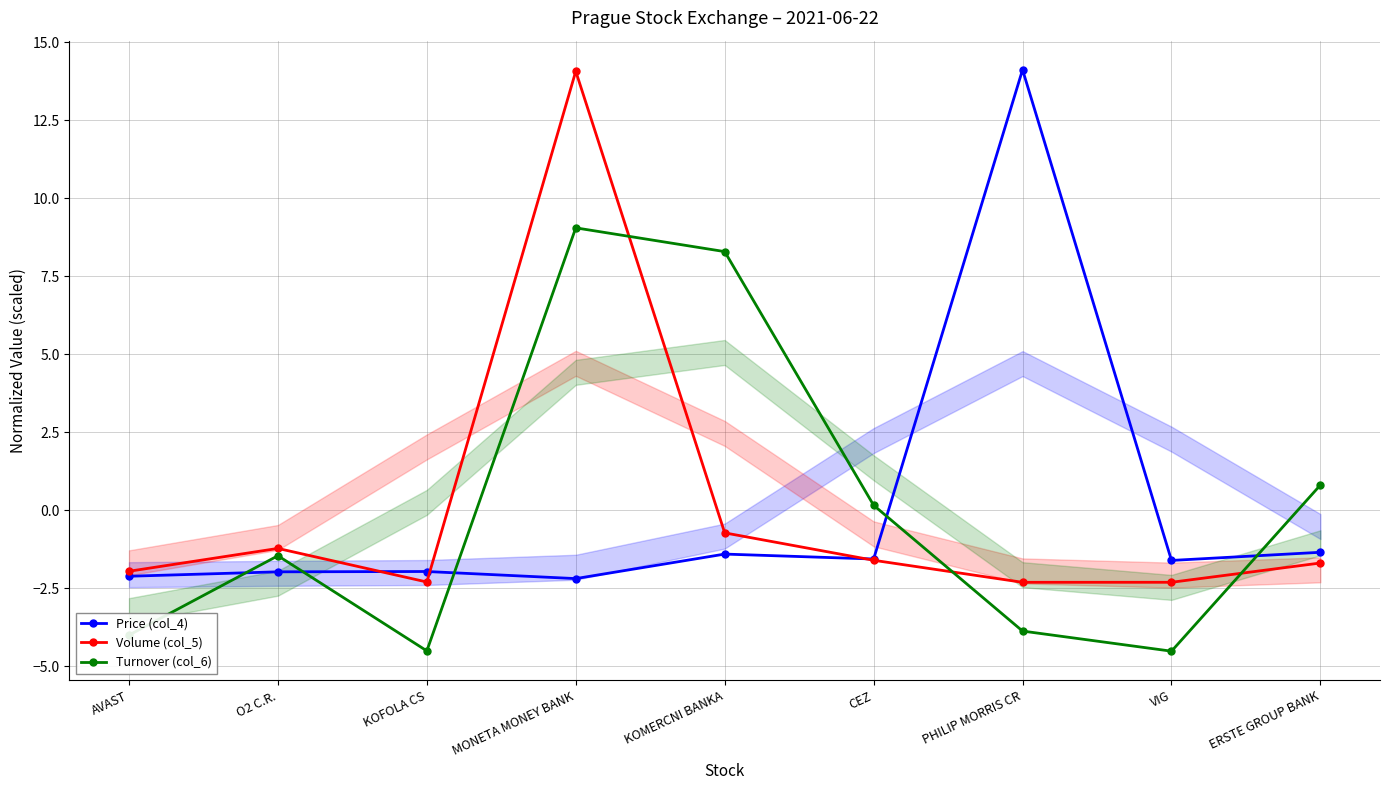

Which category has the highest value across all series?

PHILIP MORRIS CR